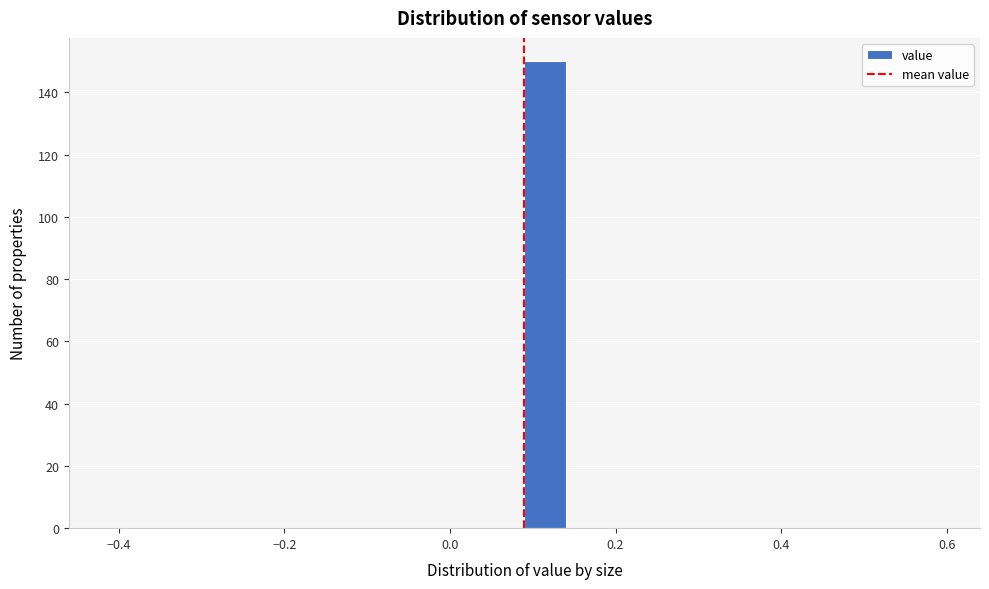

Around what value on the x-axis is the tallest bar? Give the approximate position of its centre, as read against the axis.

0.12